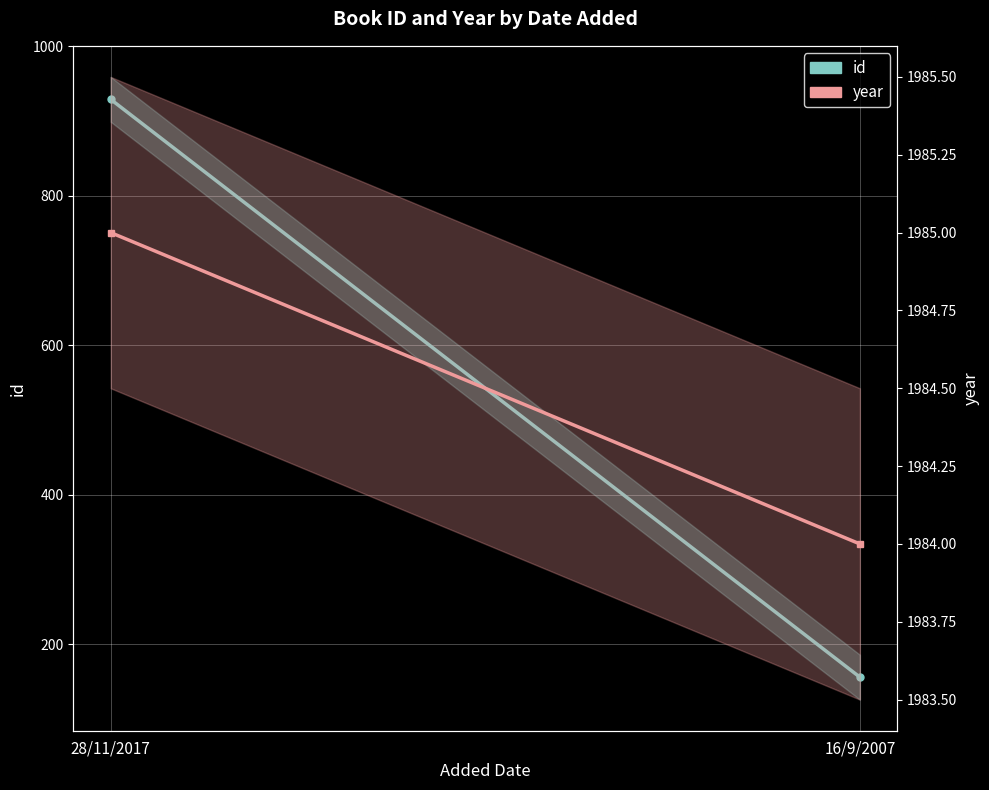

Is the value of year at 28/11/2017 greater than the value of id at 28/11/2017?

Yes